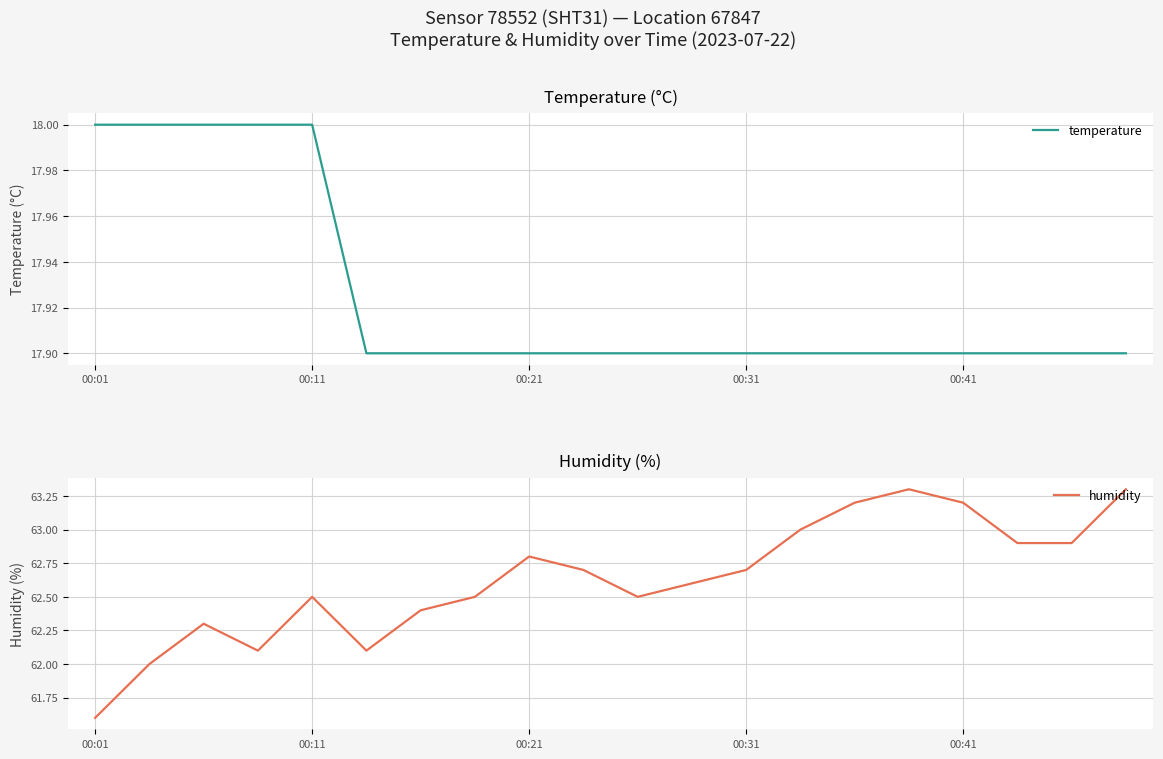

True or false: temperature and humidity cross at least once.

False